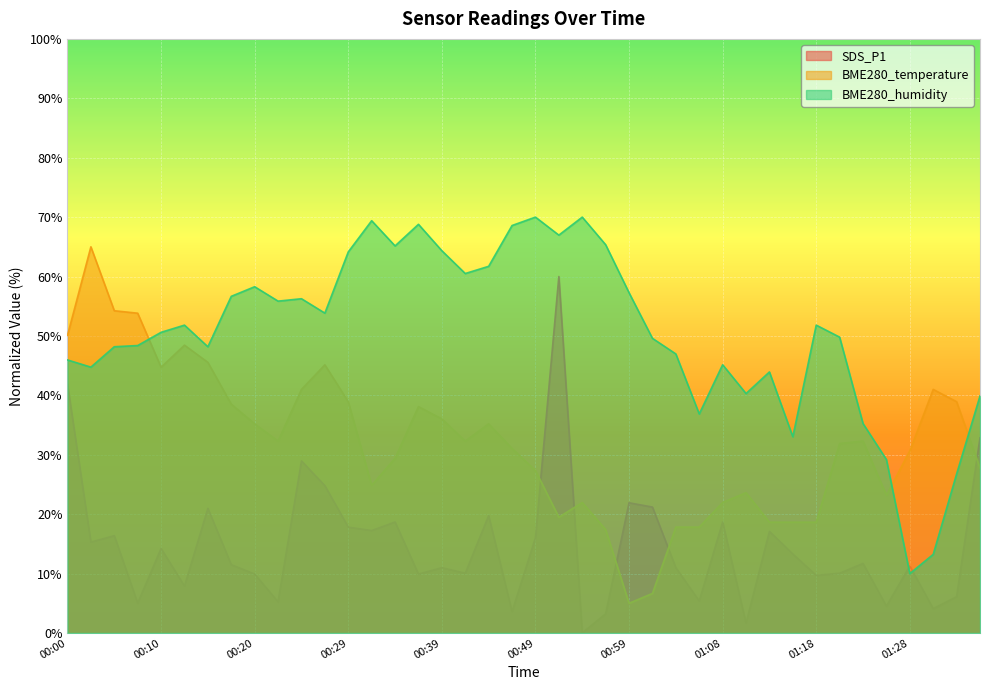

What is the label of the 12th point from the left?

00:27